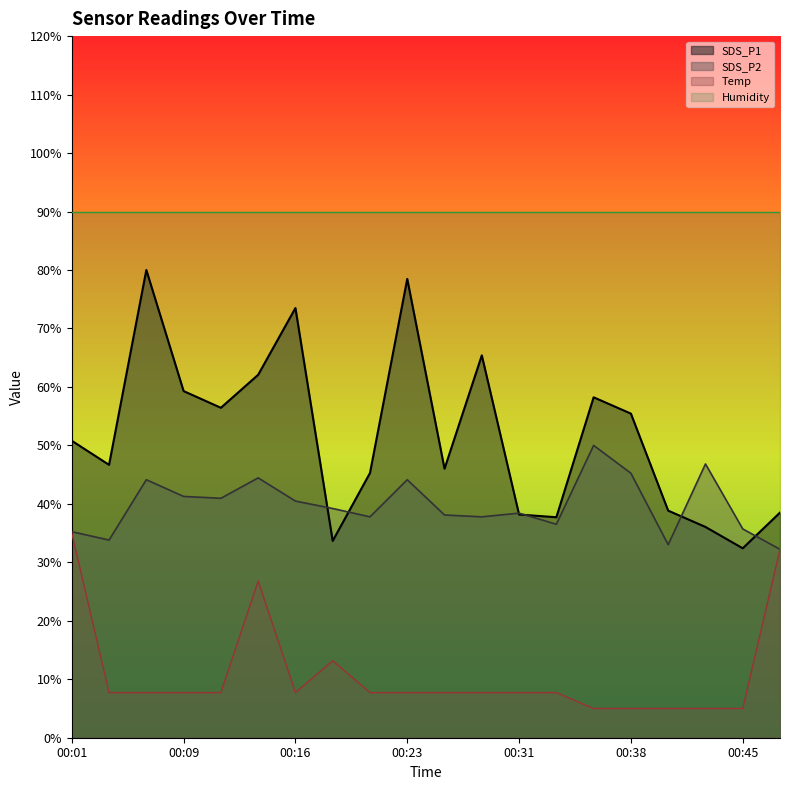

Reading left to right, extract all data points from this chart.

SDS_P1: 00:01=50.8	00:04=46.7	00:06=80.0	00:09=59.3	00:11=56.4	00:13=62.1	00:16=73.5	00:18=33.7	00:21=45.3	00:23=78.5	00:26=46.0	00:28=65.4	00:31=38.2	00:33=37.7	00:35=58.2	00:38=55.4	00:40=38.8	00:43=36.0	00:45=32.4	00:48=38.5
SDS_P2: 00:01=35.2	00:04=33.8	00:06=44.1	00:09=41.3	00:11=41.0	00:13=44.4	00:16=40.5	00:18=39.2	00:21=37.8	00:23=44.1	00:26=38.1	00:28=37.8	00:31=38.4	00:33=36.5	00:35=50.0	00:38=45.2	00:40=33.0	00:43=46.8	00:45=35.7	00:48=32.2
Temp: 00:01=35.0	00:04=7.7	00:06=7.7	00:09=7.7	00:11=7.7	00:13=26.8	00:16=7.7	00:18=13.2	00:21=7.7	00:23=7.7	00:26=7.7	00:28=7.7	00:31=7.7	00:33=7.7	00:35=5.0	00:38=5.0	00:40=5.0	00:43=5.0	00:45=5.0	00:48=32.2